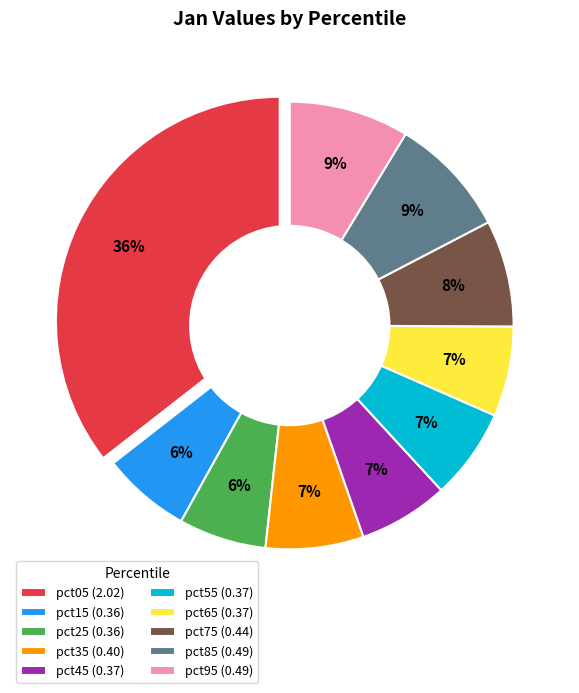

The pct25 slice represents 19% of the pie. True or false?

False